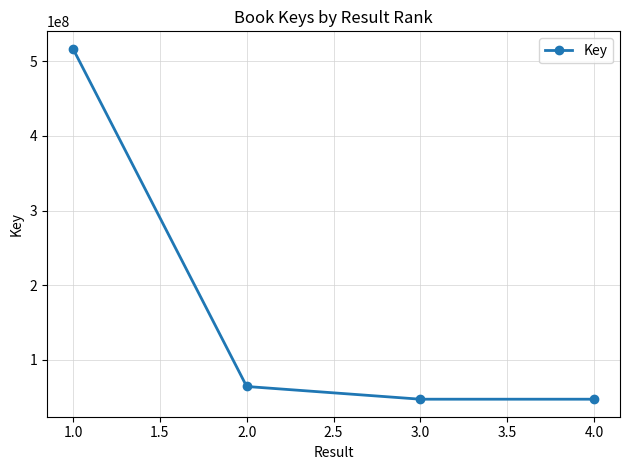

What is the value of the 2nd point from the left?

64155195